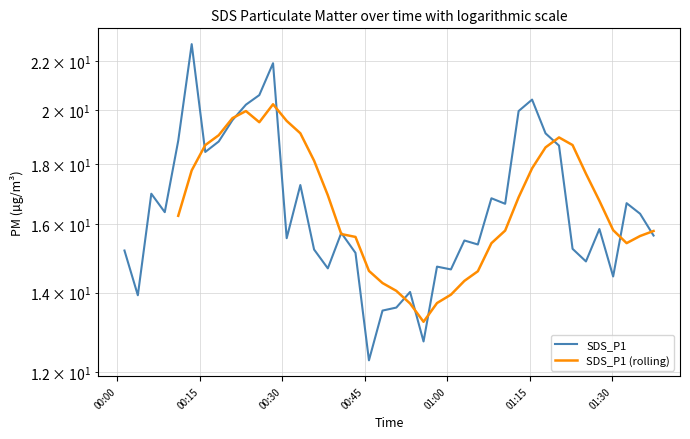

Does the chart display data point markers on the line(s)?

No